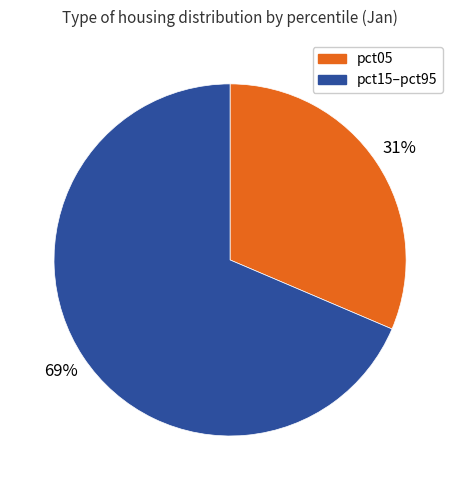

How many segments does this pie chart have?

2